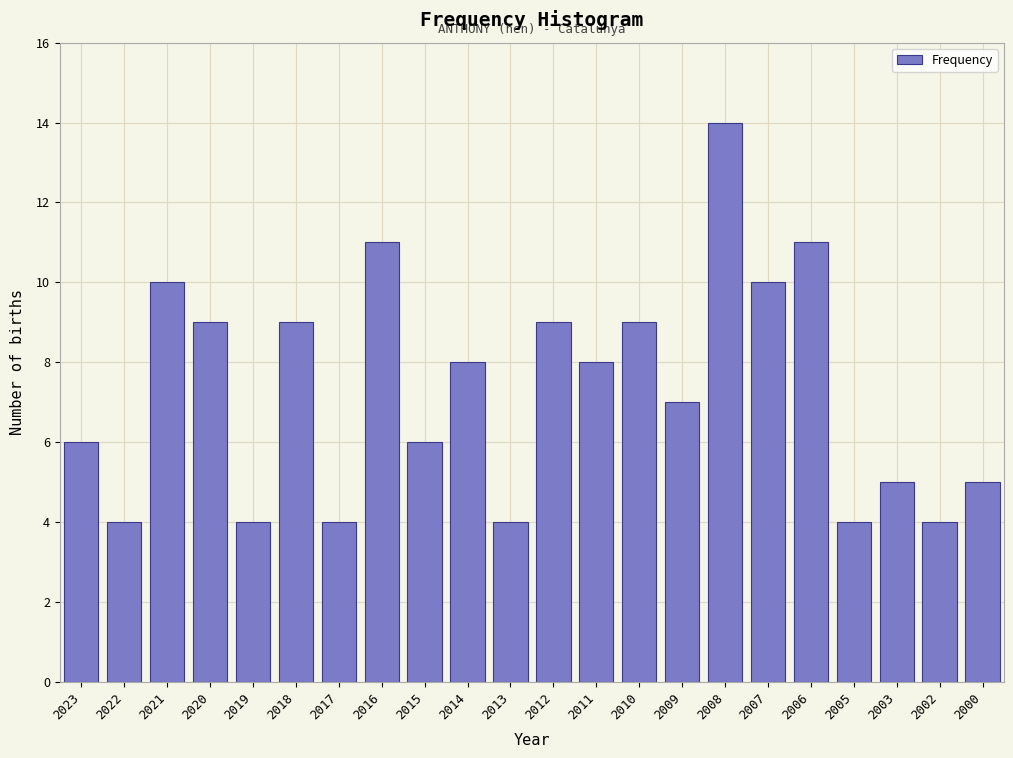

Reading left to right, transcribe all the data shown in this chart.

2023=6	2022=4	2021=10	2020=9	2019=4	2018=9	2017=4	2016=11	2015=6	2014=8	2013=4	2012=9	2011=8	2010=9	2009=7	2008=14	2007=10	2006=11	2005=4	2003=5	2002=4	2000=5